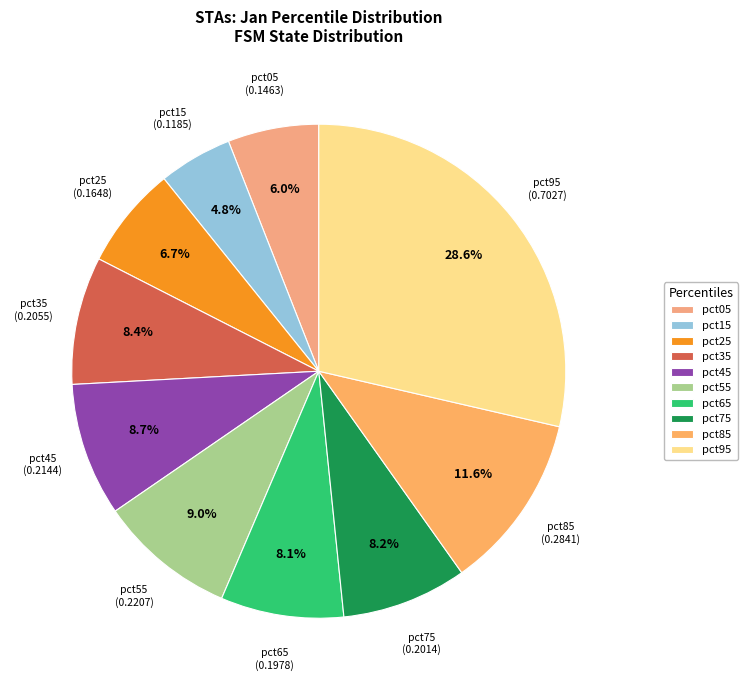

Is there a majority slice in this chart?

No